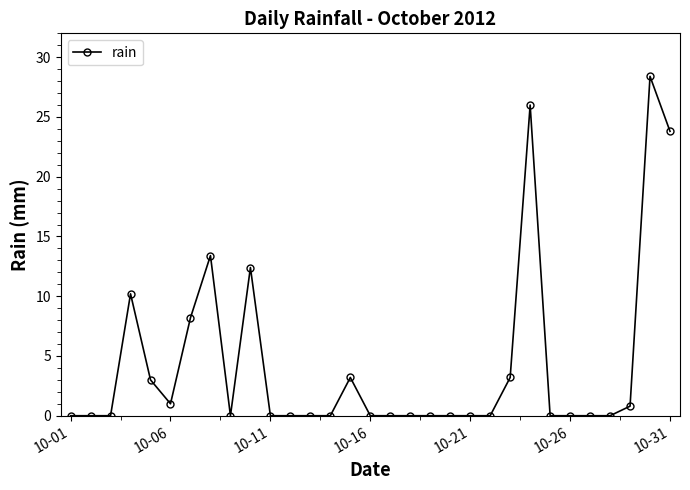

What is the maximum value shown in the chart?

28.4